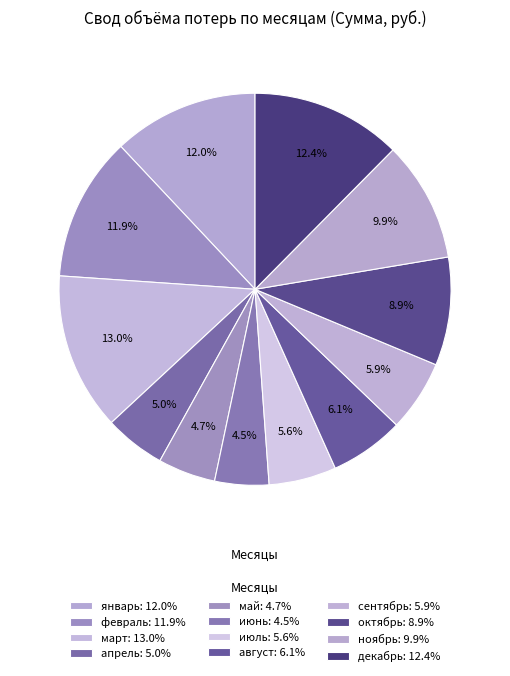

How many segments does this pie chart have?

12